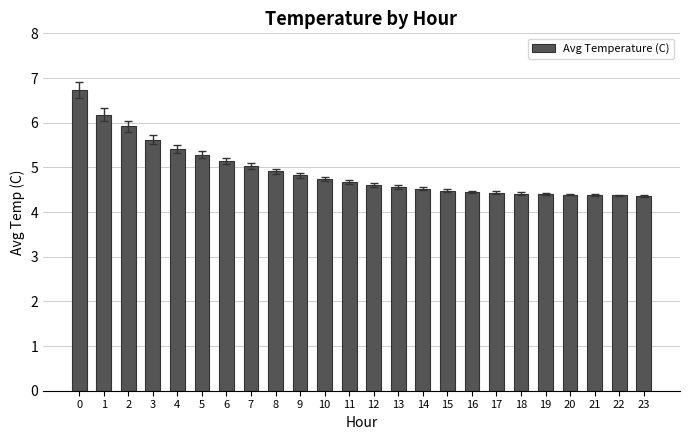

What is the value of the 9th bar from the left?

4.9